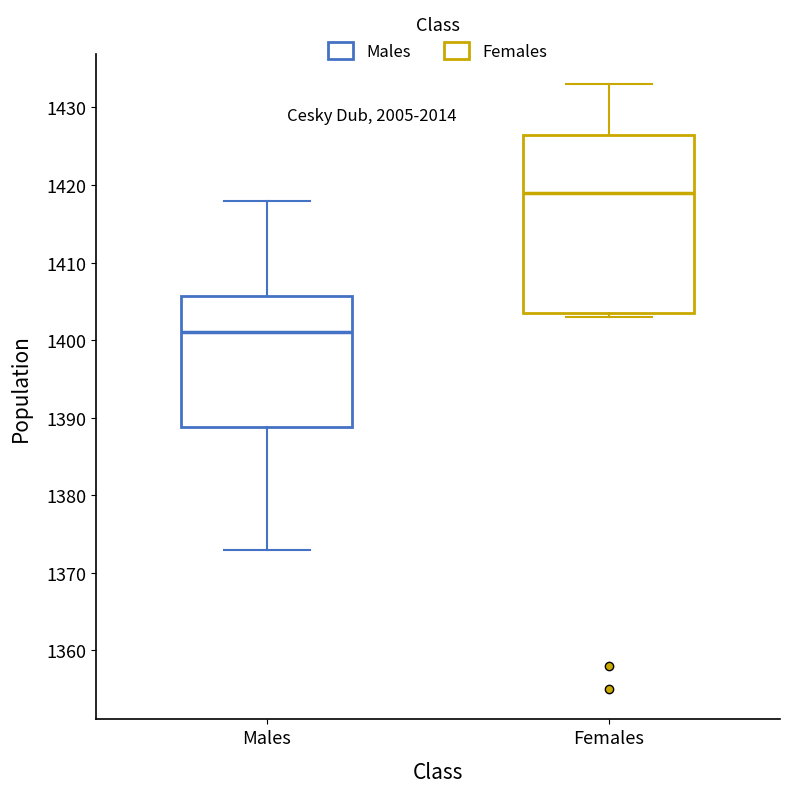

Reading left to right, transcribe this box plot: for each box, give where its median line is, the range the box spans, and where its two whiskers end, as read against the y-axis. The values are not printed on the chart, so give them approximately, as read against the axis.

Males: median 1401, box 1389 to 1406, whiskers 1373 to 1418
Females: median 1419, box 1404 to 1427, whiskers 1403 to 1433